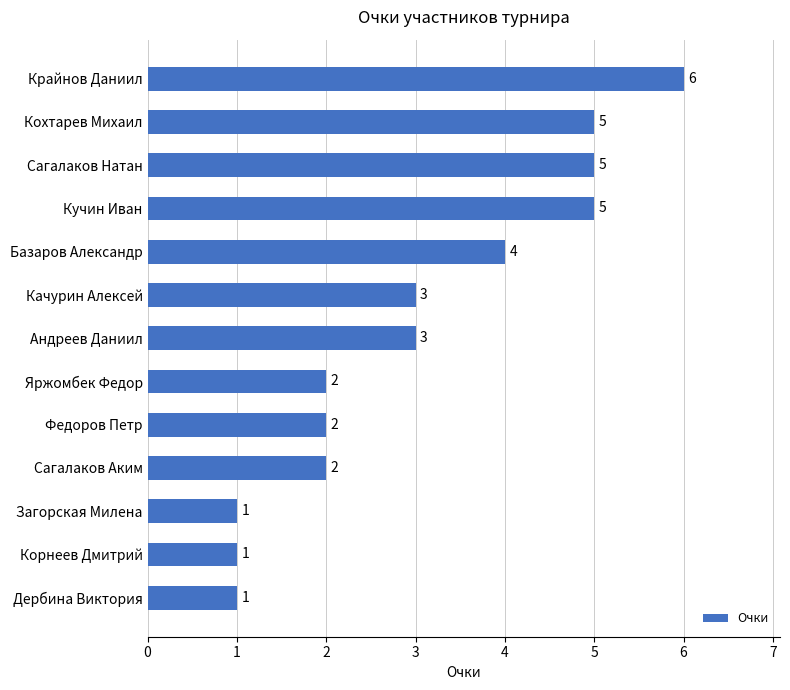

Reading top to bottom, what are all the values shown in this chart?

6	5	5	5	4	3	3	2	2	2	1	1	1